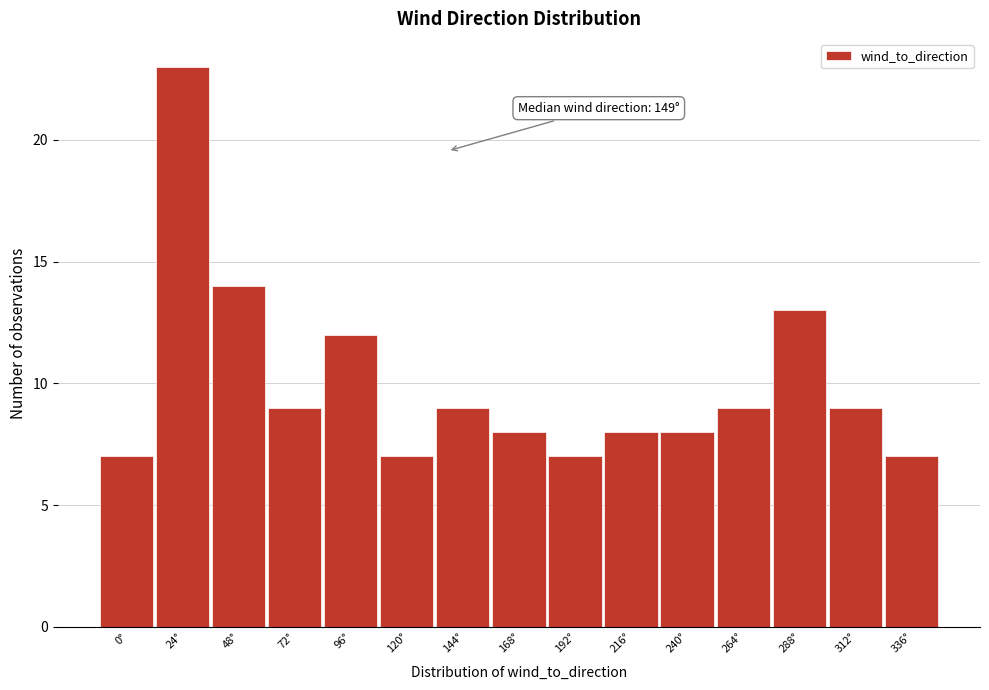

Reading left to right, what are all the values shown in this chart?

7	23	14	9	12	7	9	8	7	8	8	9	13	9	7